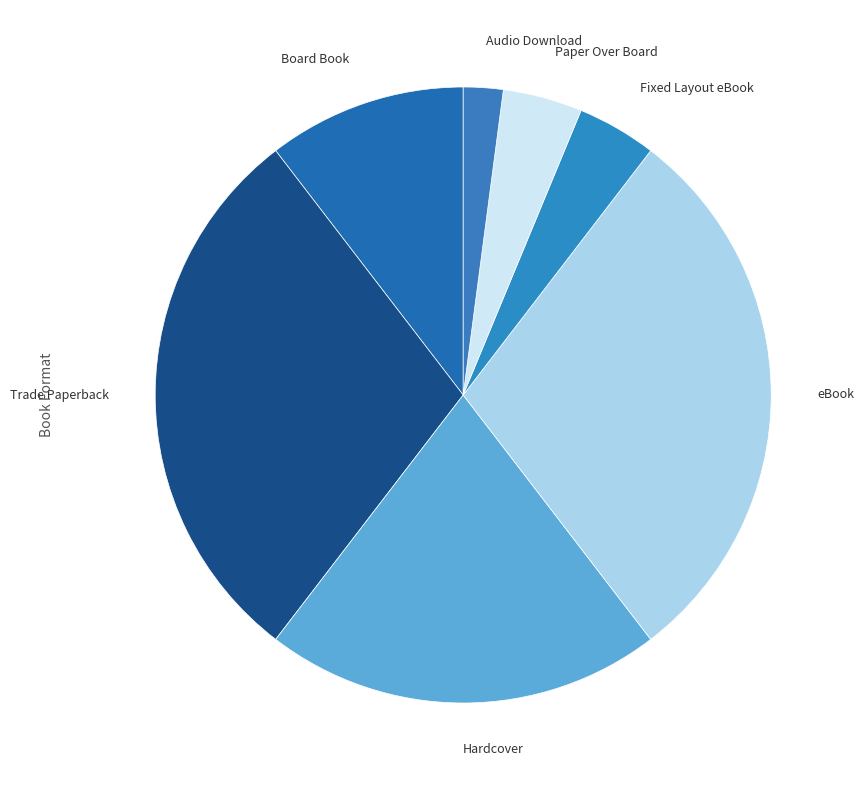

Is there a majority slice in this chart?

No